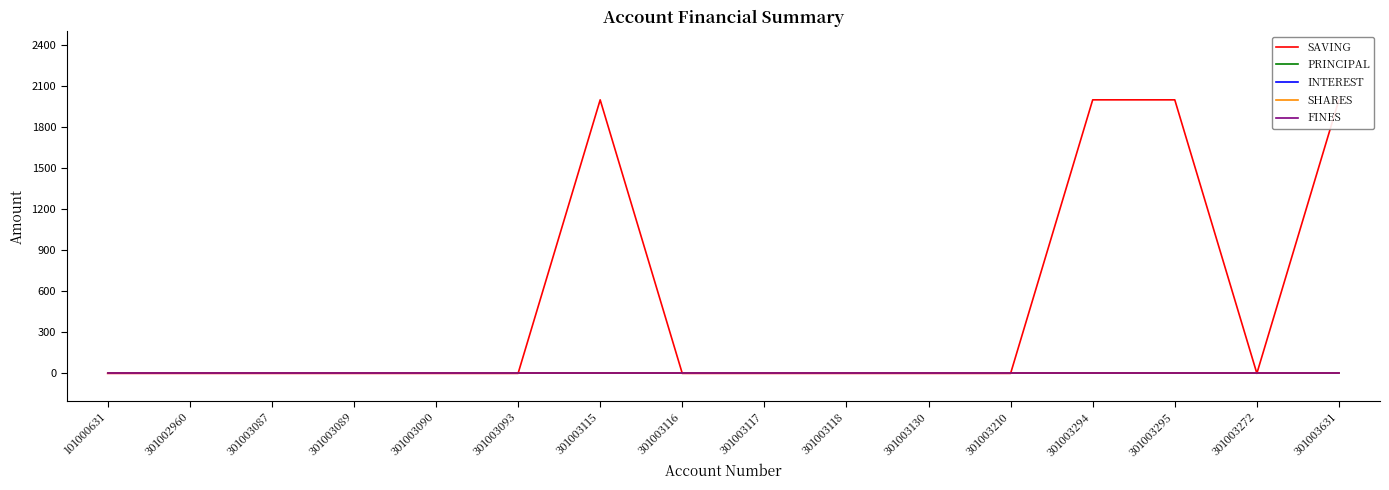

What is the label of the 7th point from the right?

301003118